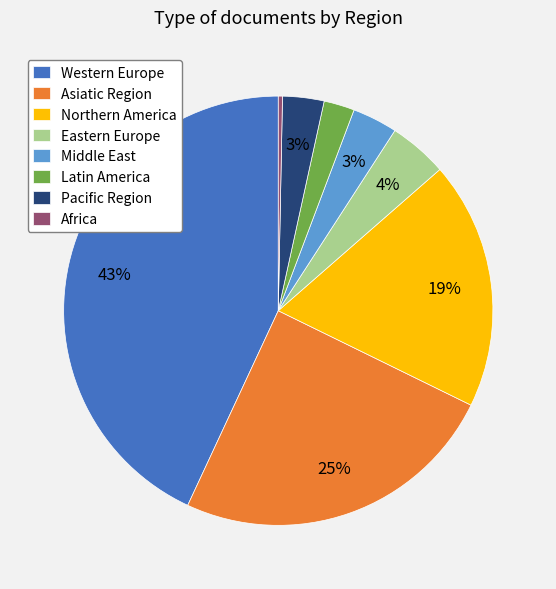

What is the smallest slice in the pie chart?

Africa